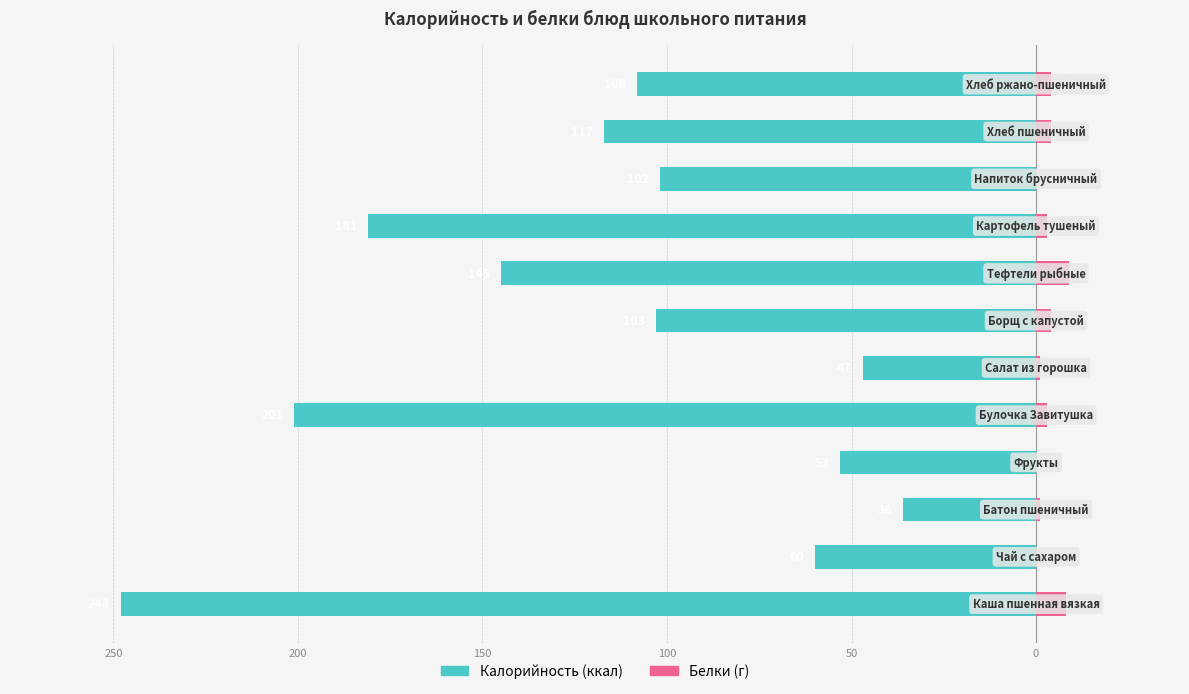

What are all the series names shown in the legend?

Калорийность, Белки (г)